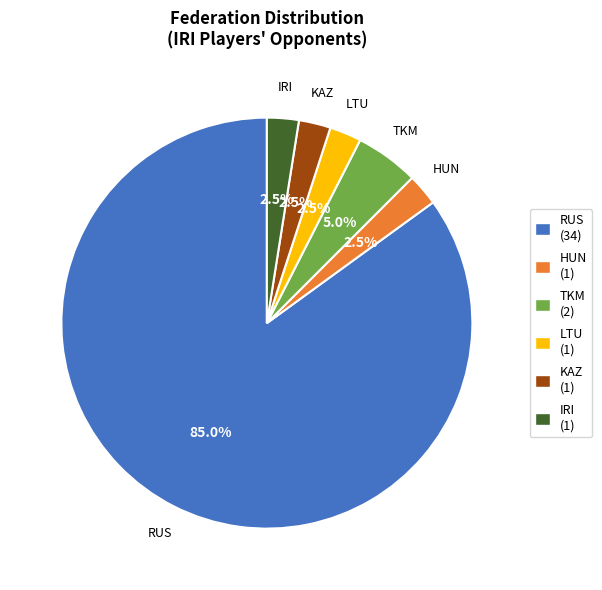

Between TKM and LTU, which is larger?

TKM